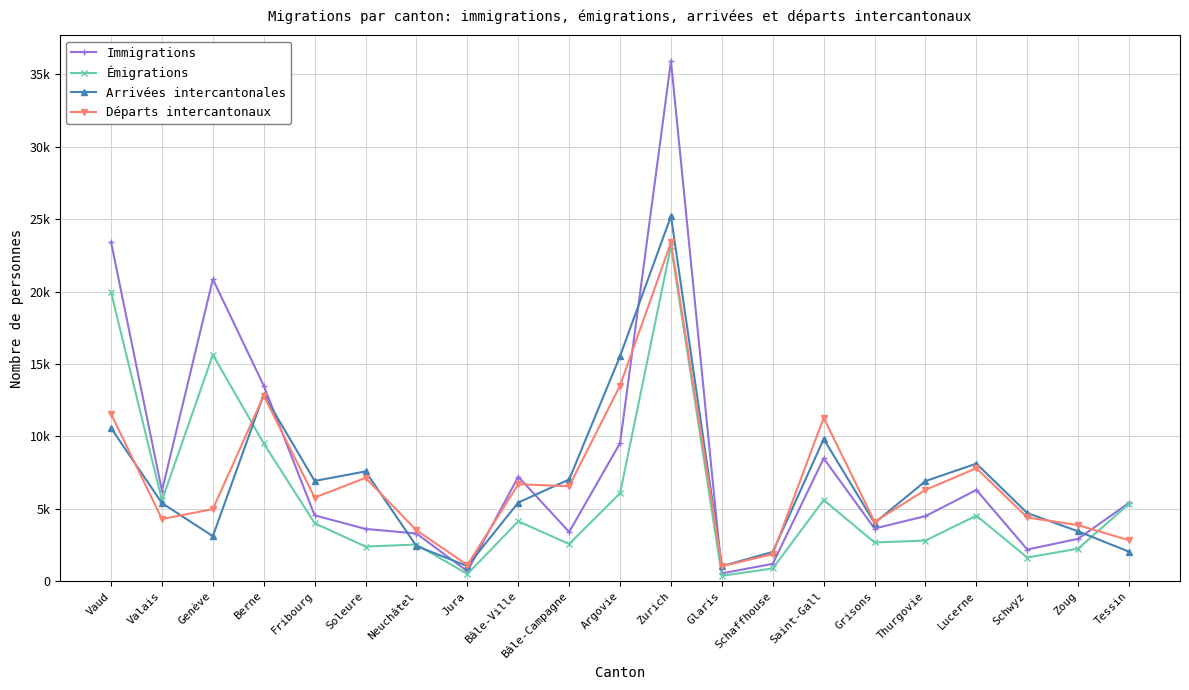

What is the approximate value of Départs intercantonaux at Soleure, to the nearest 10?

7140